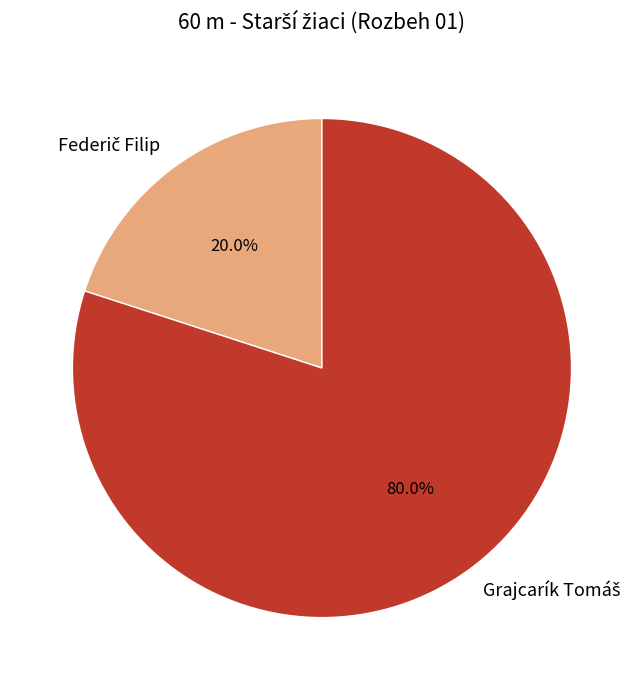

Is there any slice that represents more than half of the pie?

Yes